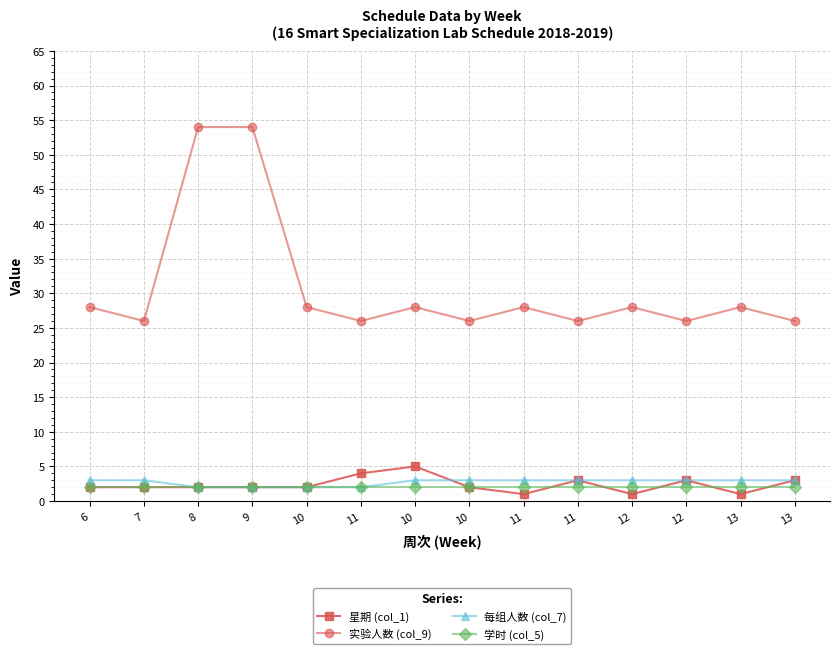

True or false: 学时 (col_5) and 每组人数 (col_7) intersect in this chart.

False